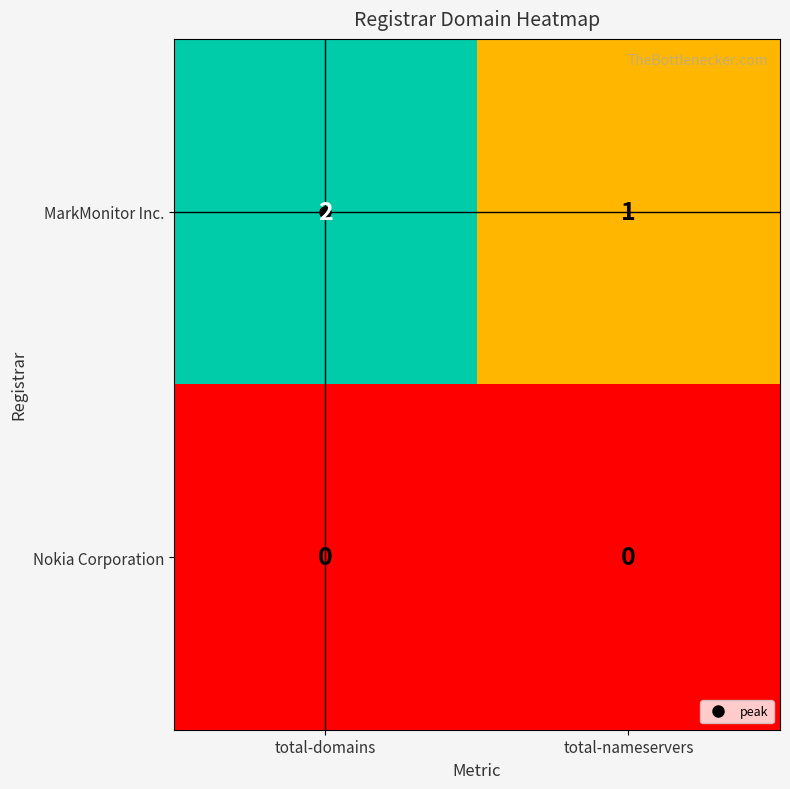

Which series has the largest range (max minus min)?

MarkMonitor Inc.